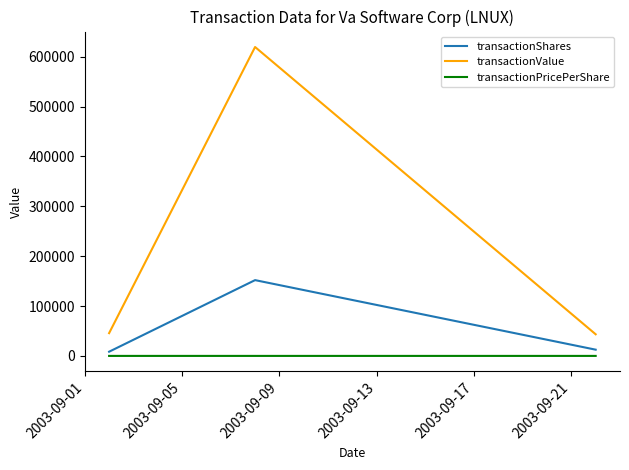

What is the maximum value shown in the chart?

619580.0